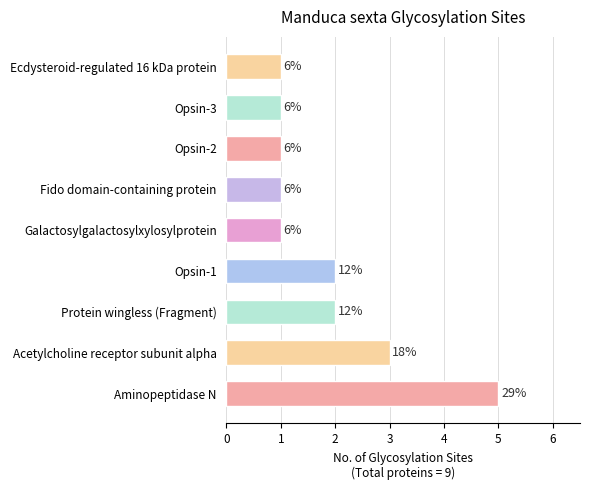

Does the chart contain any negative values?

No